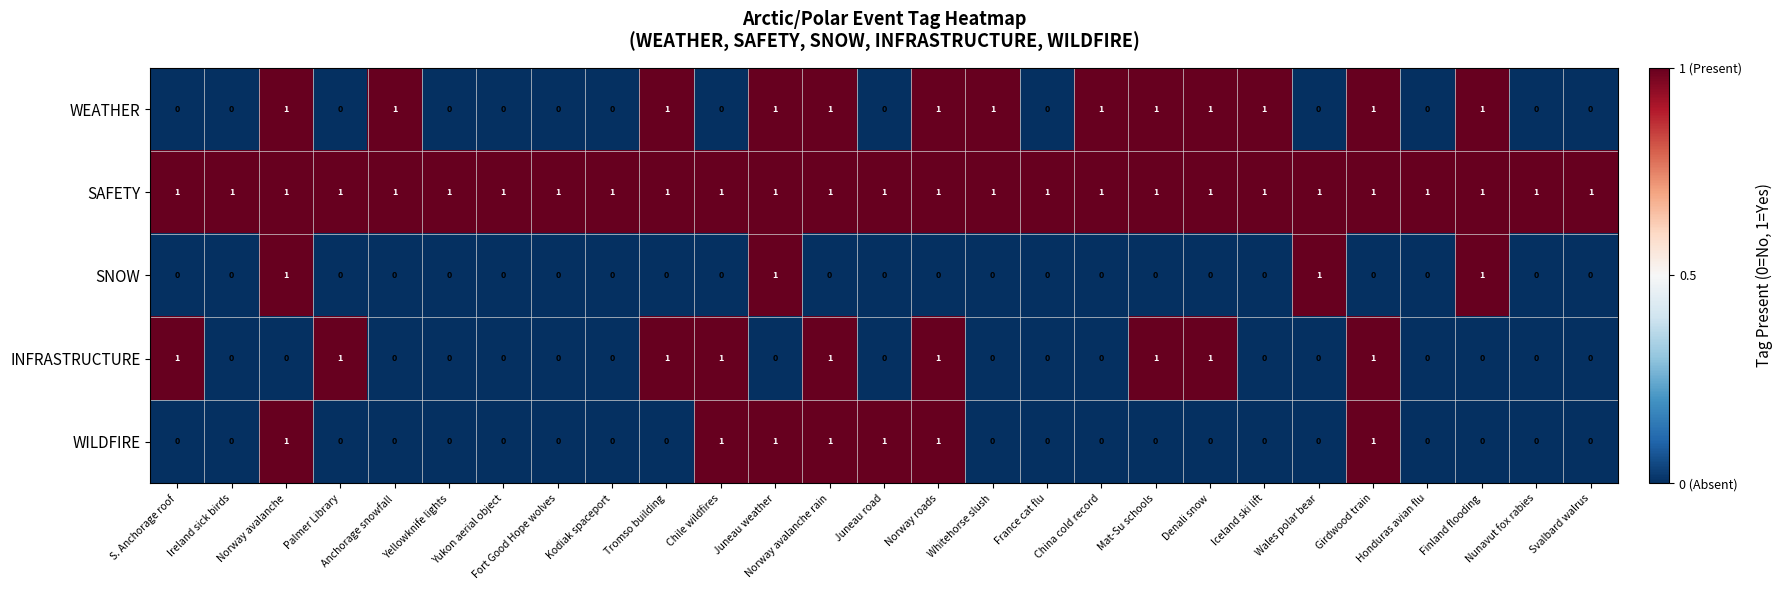

The value of SAFETY at Juneau road is 1. True or false?

True